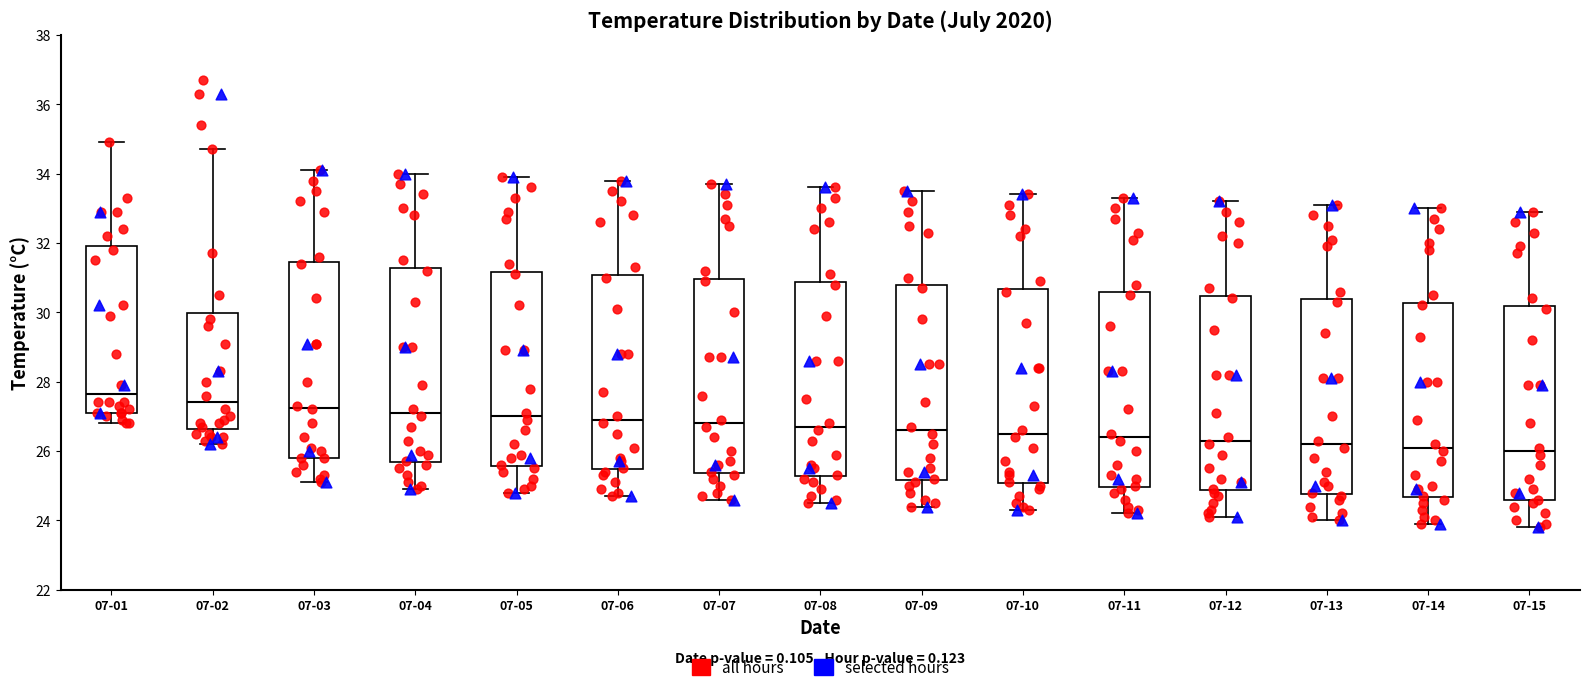

Reading left to right, read every box against the y-axis: the position of its median line, the range the box covers, and the ends of its whiskers. The values are not printed on the chart, so give them approximately, as read against the axis.

07-01: median 27.6, box 27.2 to 32.0, whiskers 26.8 to 35.0
07-02: median 27.4, box 26.6 to 30.0, whiskers 26.2 to 34.8
07-03: median 27.2, box 25.8 to 31.4, whiskers 25.2 to 34.2
07-04: median 27.2, box 25.6 to 31.2, whiskers 25.0 to 34.0
07-05: median 27.0, box 25.6 to 31.2, whiskers 24.8 to 34.0
07-06: median 27.0, box 25.4 to 31.0, whiskers 24.8 to 33.8
07-07: median 26.8, box 25.4 to 31.0, whiskers 24.6 to 33.8
07-08: median 26.8, box 25.2 to 30.8, whiskers 24.6 to 33.6
07-09: median 26.6, box 25.2 to 30.8, whiskers 24.4 to 33.6
07-10: median 26.6, box 25.0 to 30.6, whiskers 24.4 to 33.4
07-11: median 26.4, box 25.0 to 30.6, whiskers 24.2 to 33.4
07-12: median 26.4, box 24.8 to 30.4, whiskers 24.2 to 33.2
07-13: median 26.2, box 24.8 to 30.4, whiskers 24.0 to 33.2
07-14: median 26.2, box 24.6 to 30.2, whiskers 24.0 to 33.0
07-15: median 26.0, box 24.6 to 30.2, whiskers 23.8 to 33.0